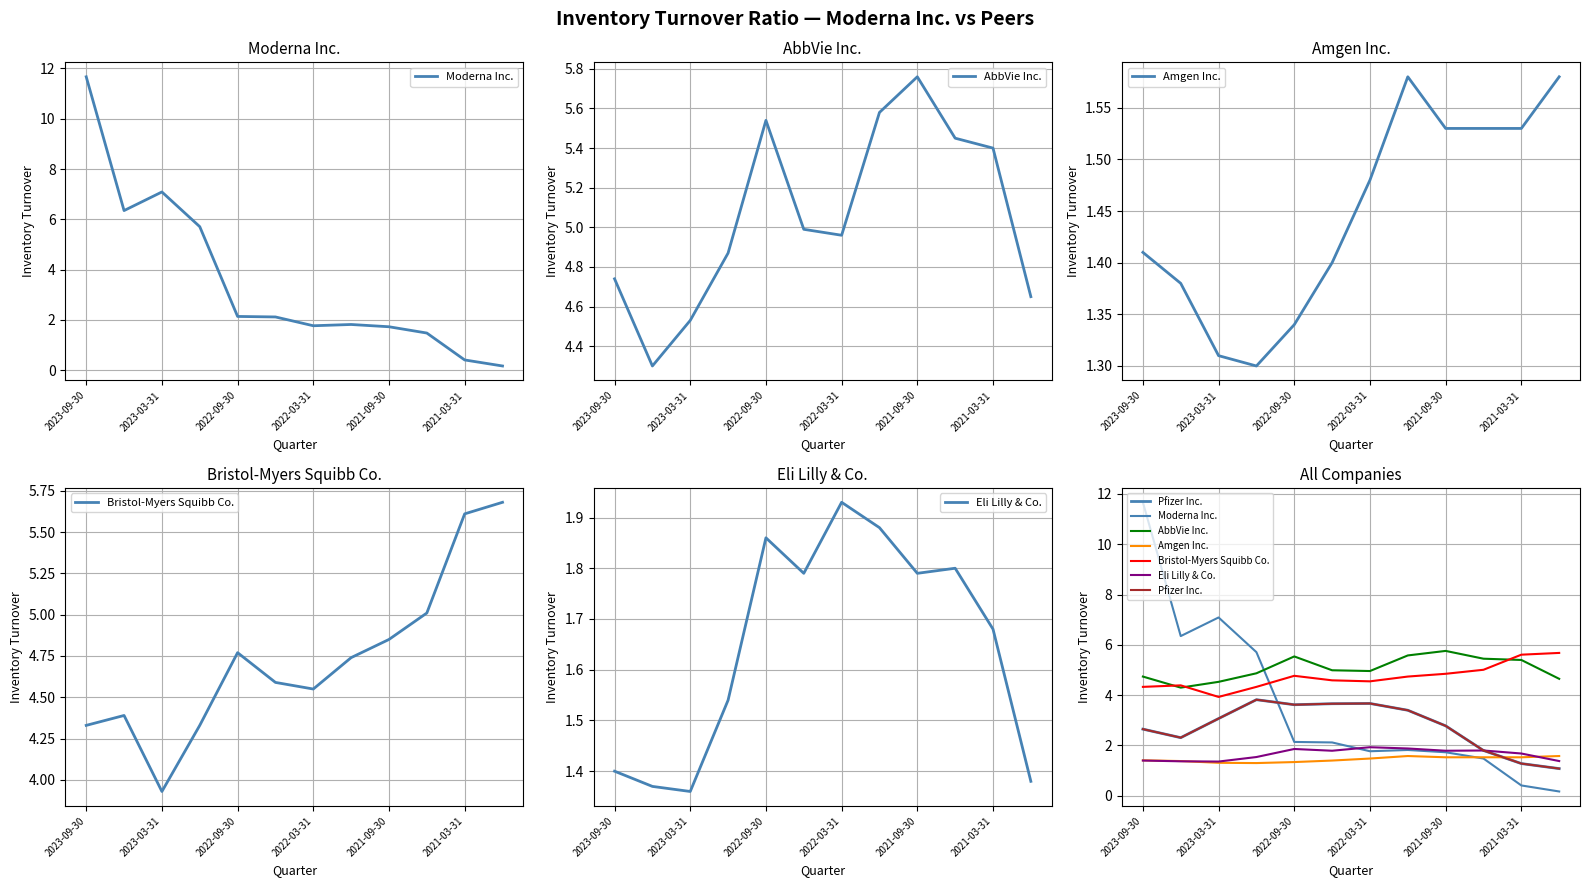

What is the total value across all series at 2022-09-30?

19.3